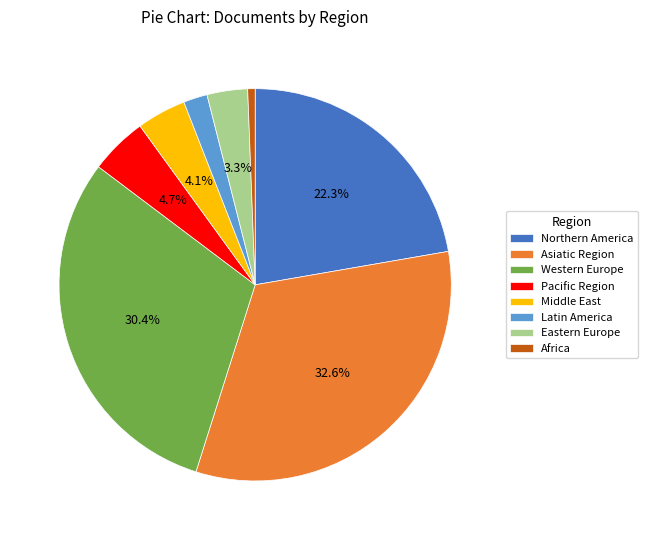

Is there any slice that represents more than half of the pie?

No